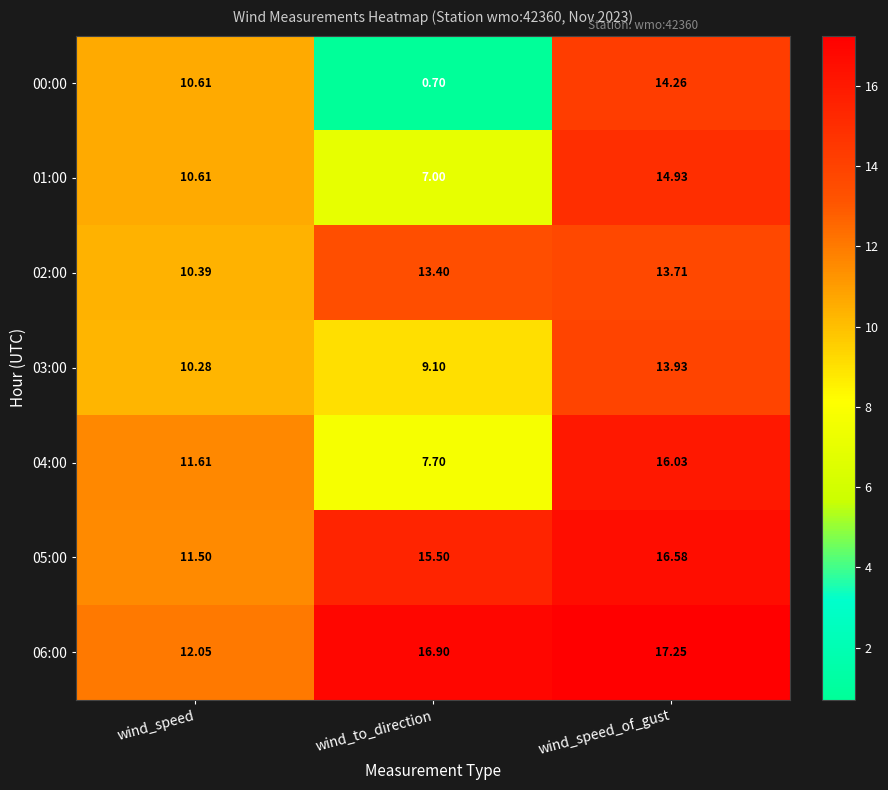

At which label does 03:00 first exceed 10?

wind_speed